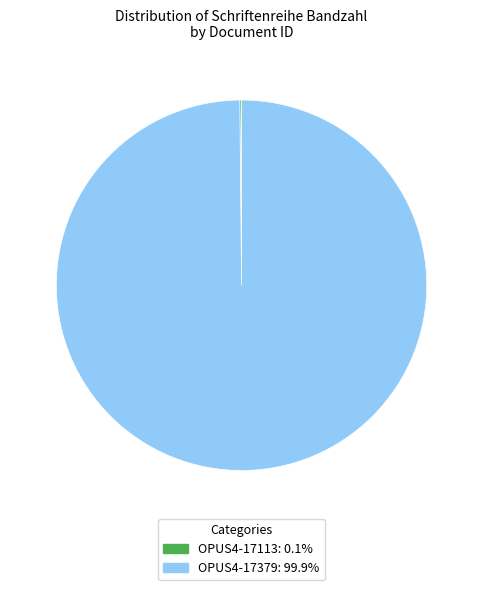

What is the majority slice?

OPUS4-17379